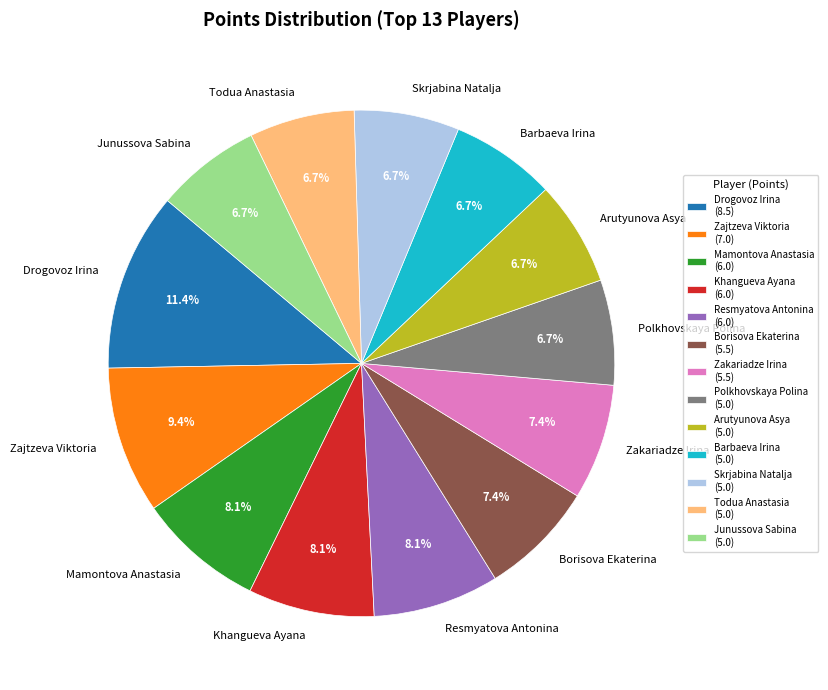

Combined, do Zajtzeva Viktoria and Junussova Sabina account for over 50%?

No